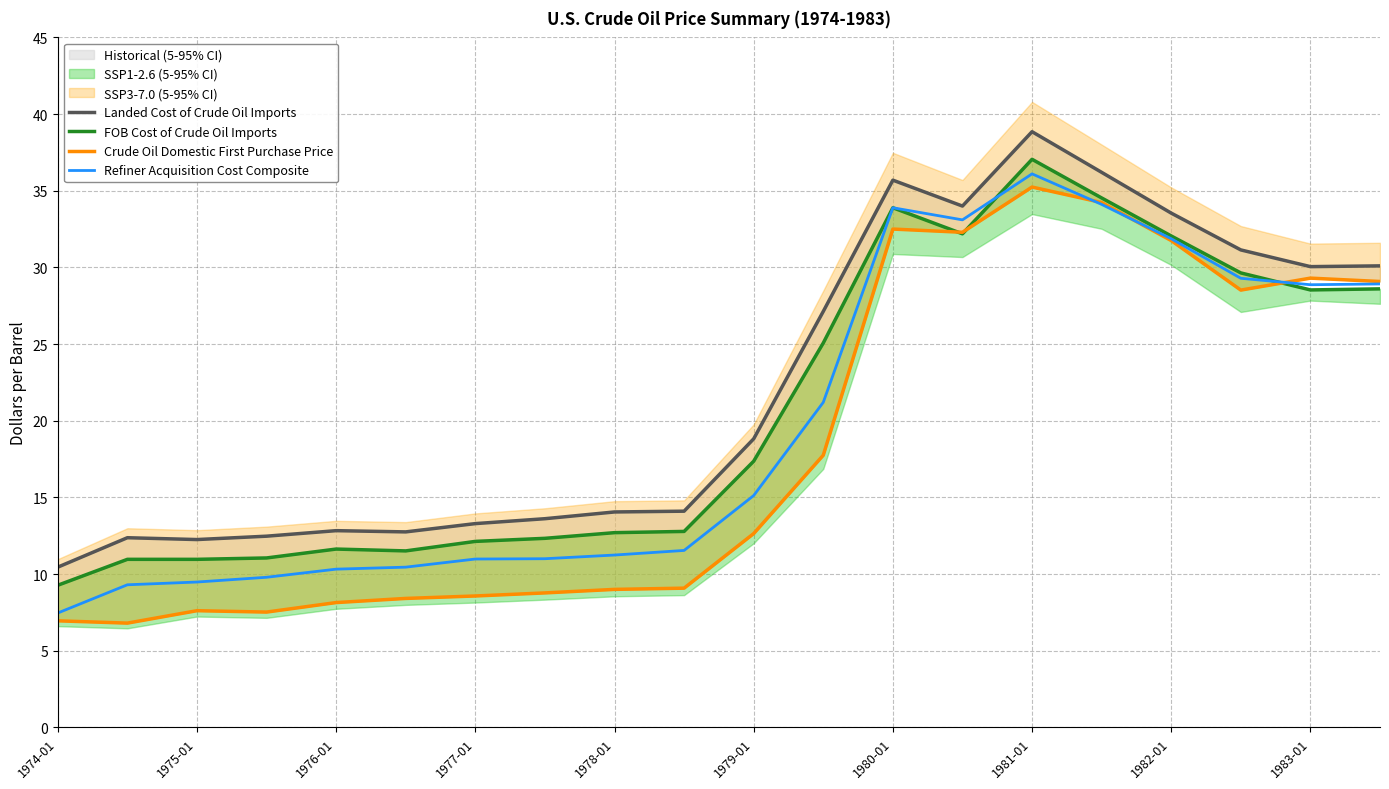

At which label is Crude Oil Domestic First Purchase Price closest to 21?

11